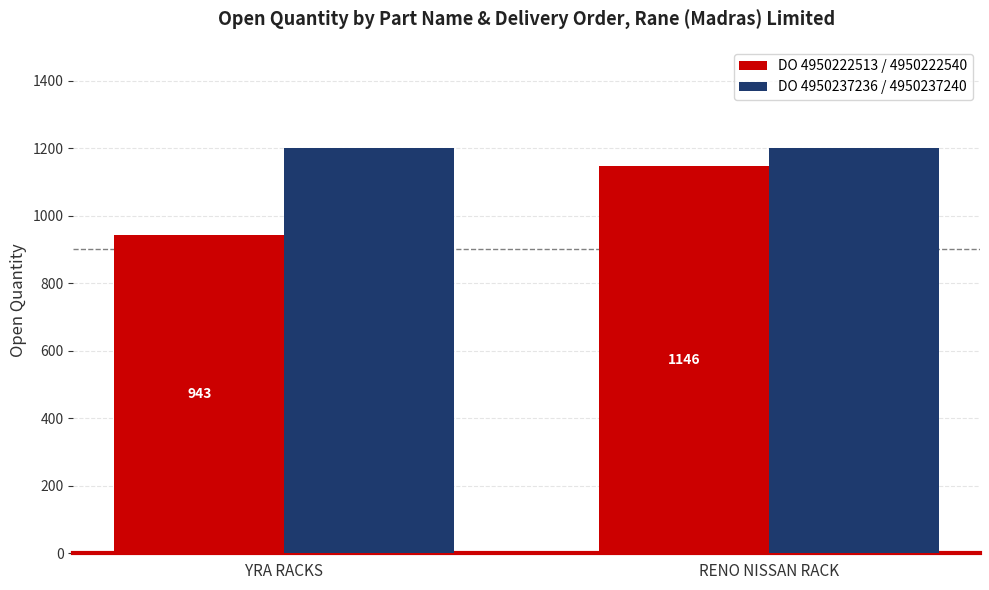

What is the label of the 1st bar from the right?

RENO NISSAN RACK